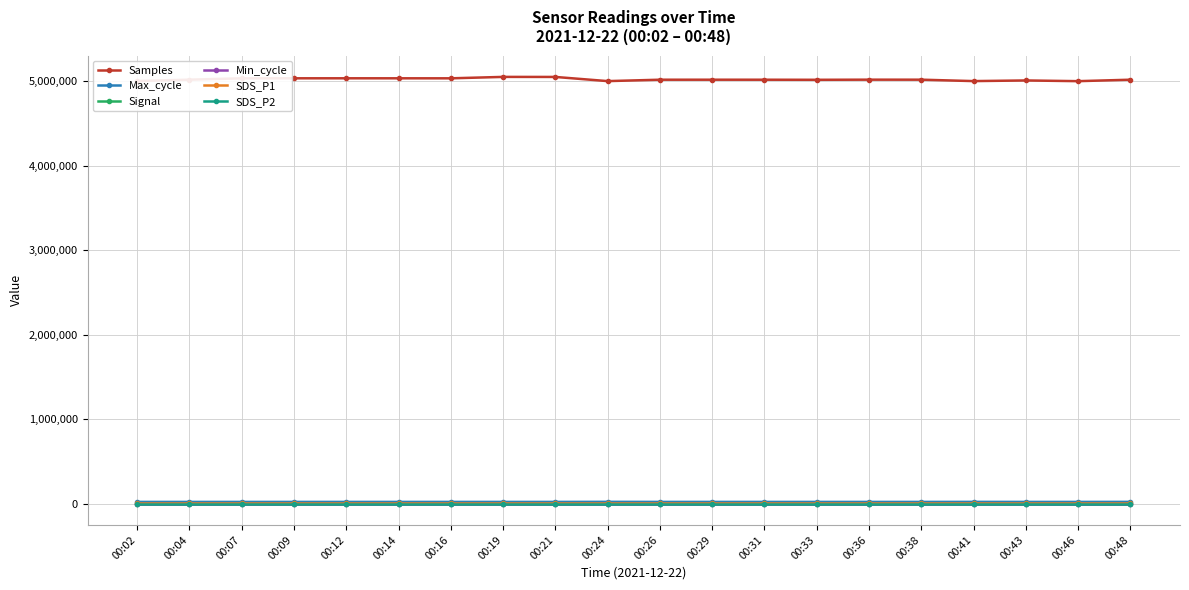

Count the number of categories in the chart.

20